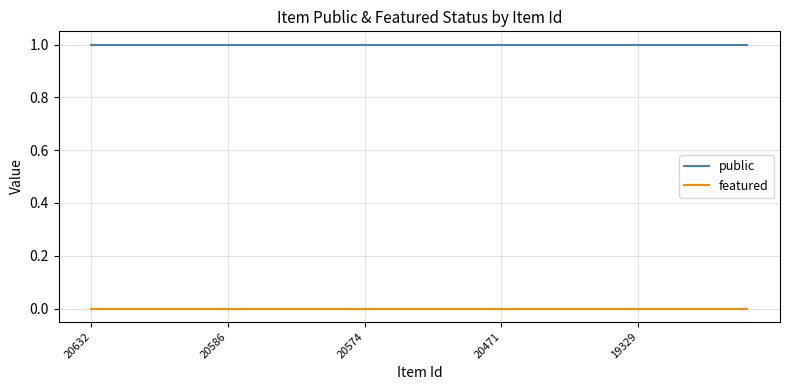

Reading left to right, extract all data points from this chart.

public: 1	1	1	1	1	1	1	1	1	1	1	1	1	1	1	1	1	1	1	1	1	1	1	1	1
featured: 0	0	0	0	0	0	0	0	0	0	0	0	0	0	0	0	0	0	0	0	0	0	0	0	0